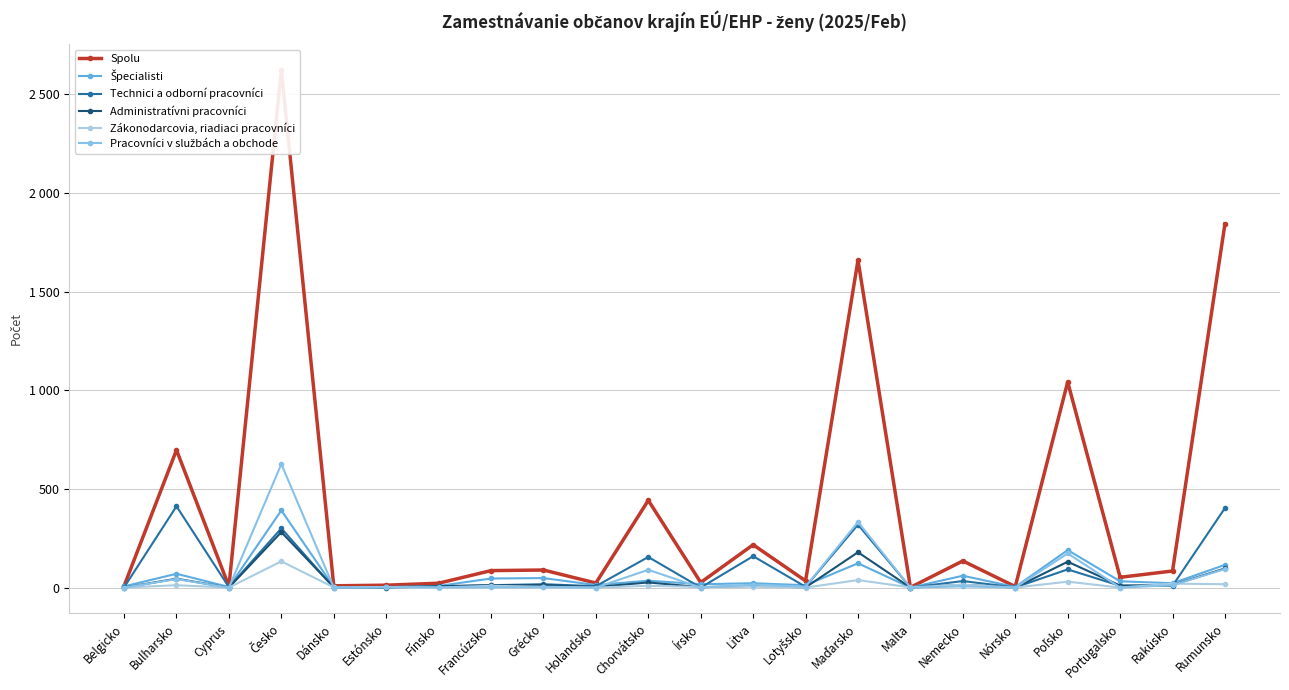

True or false: Pracovníci v službách a obchode and Spolu intersect in this chart.

False